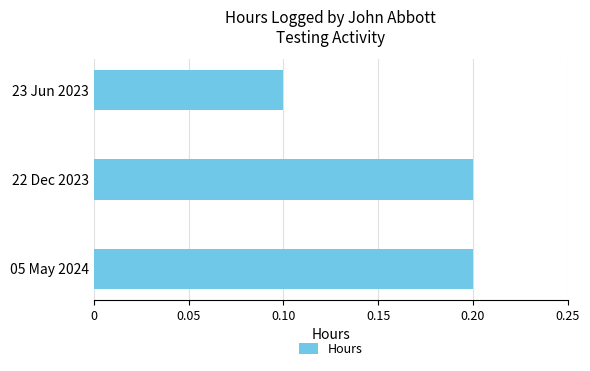

What is the maximum value shown in the chart?

0.2